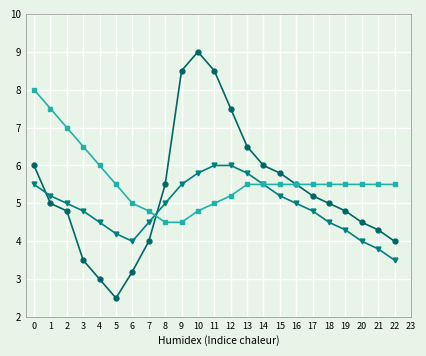

What is the minimum value shown in the chart?

2.5